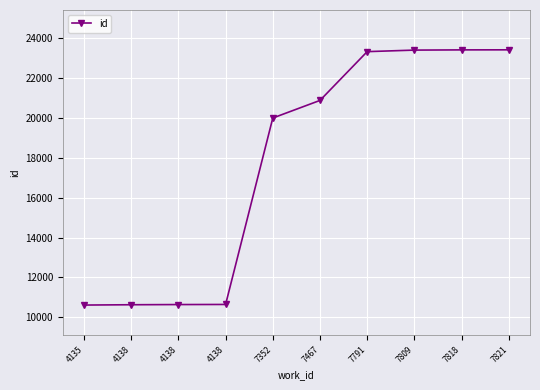

How many categories are shown in the chart?

10